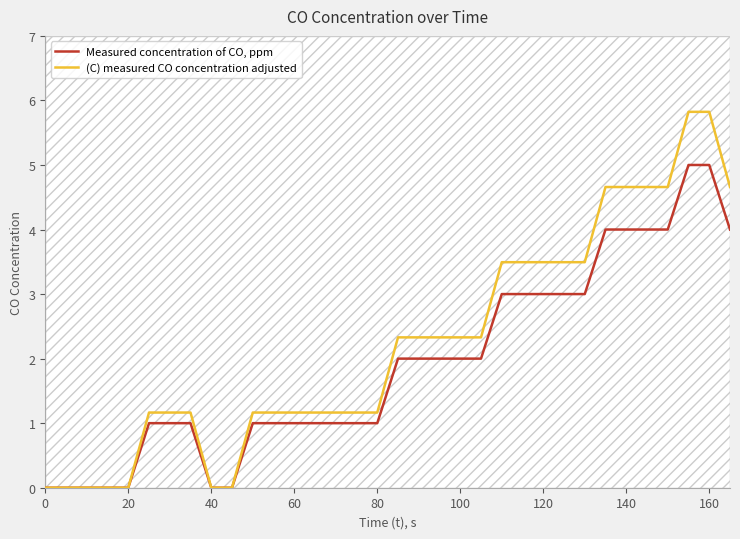

What is the highest value of the Measured concentration of CO, ppm series?

5.0